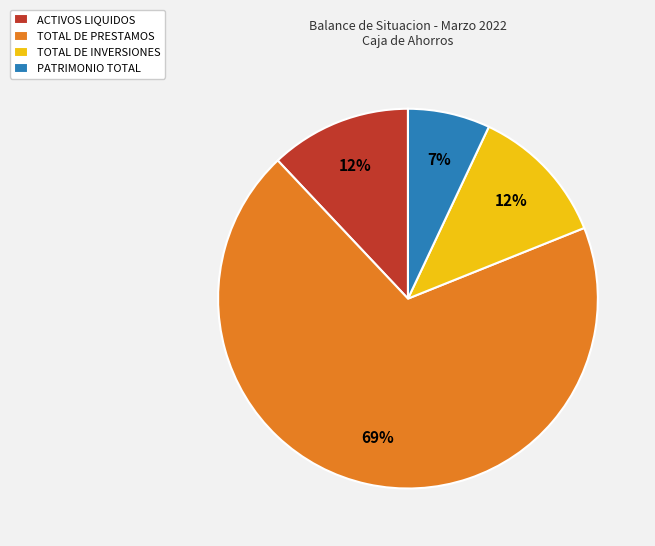

Which category has the smallest portion of the pie?

PATRIMONIO TOTAL